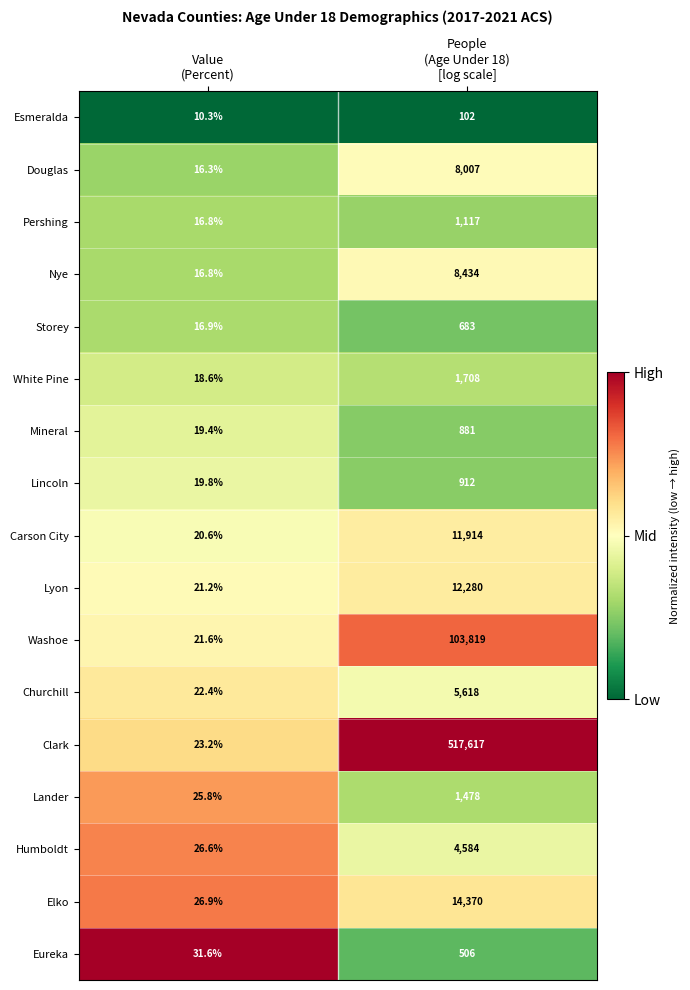

Which series changed the most between Value
(Percent) and People
(Age Under 18)
[log scale]?

Clark